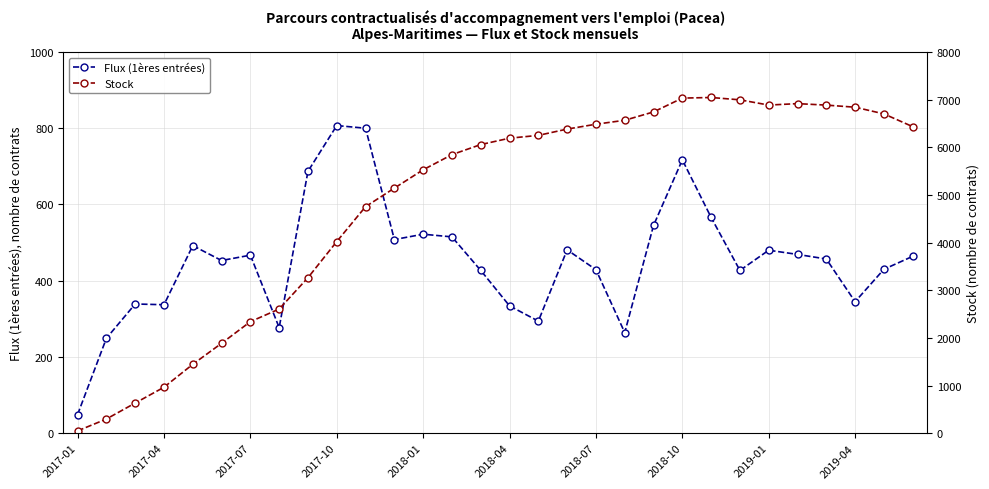

Which series has the largest total across all categories?

Stock